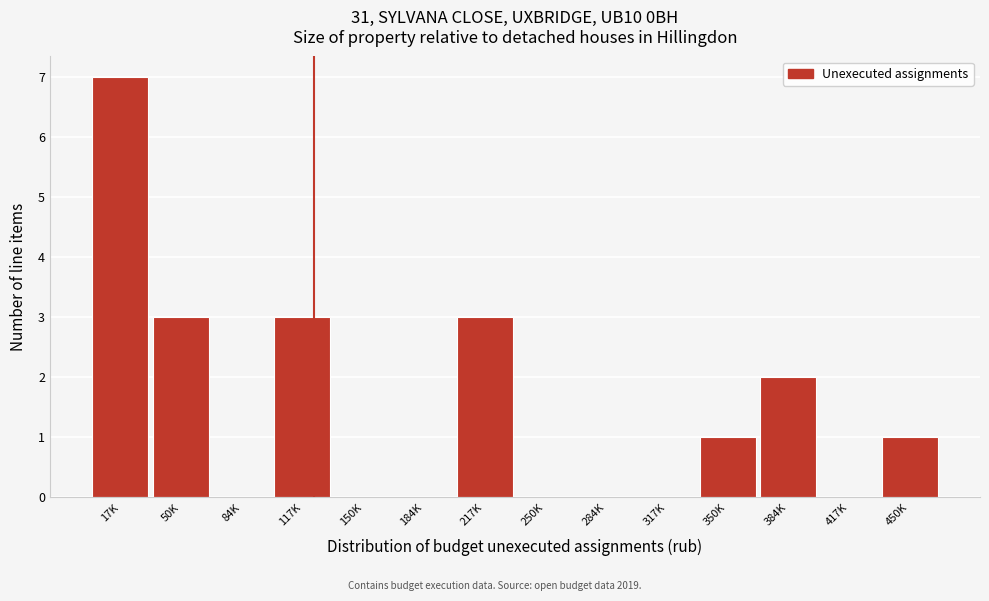

Reading left to right, transcribe all the data shown in this chart.

17K=7	50K=3	84K=0	117K=3	150K=0	184K=0	217K=3	250K=0	284K=0	317K=0	350K=1	384K=2	417K=0	450K=1